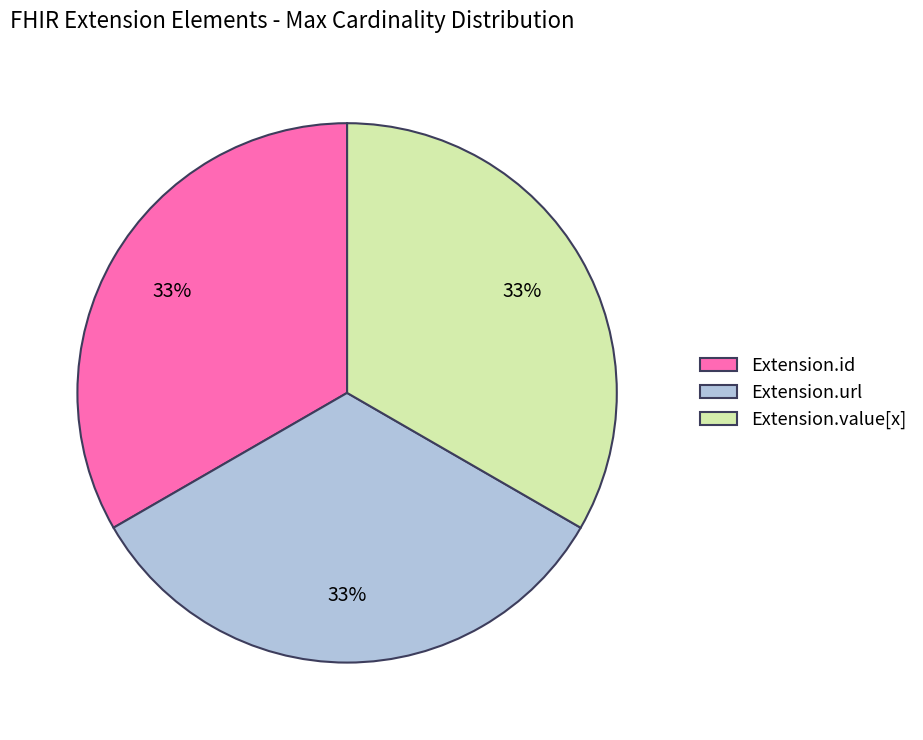

The Extension.value[x] slice represents 20% of the pie. True or false?

False